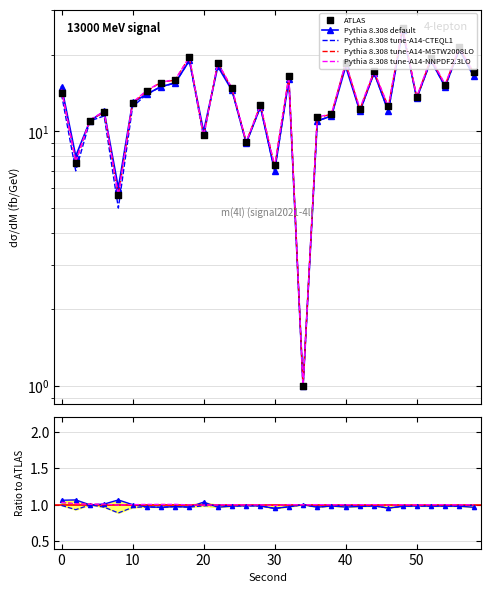

Is the value of Pythia 8.308 tune-A14-NNPDF2.3LO at −10 greater than the value of ATLAS at 13?

No